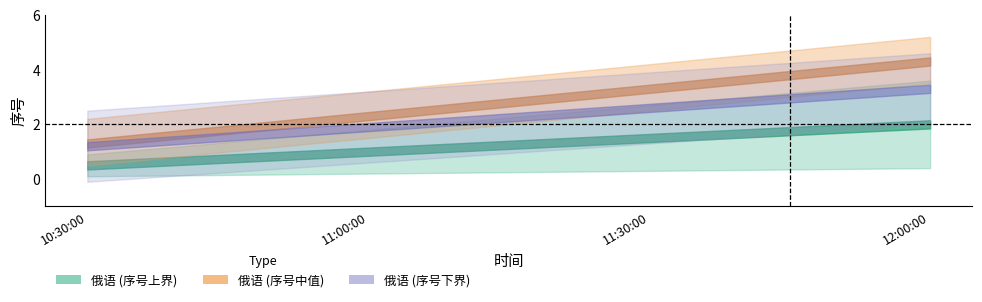

Rank the categories by value from lowest to highest.

10:30:00, 11:00:00, 11:30:00, 12:00:00